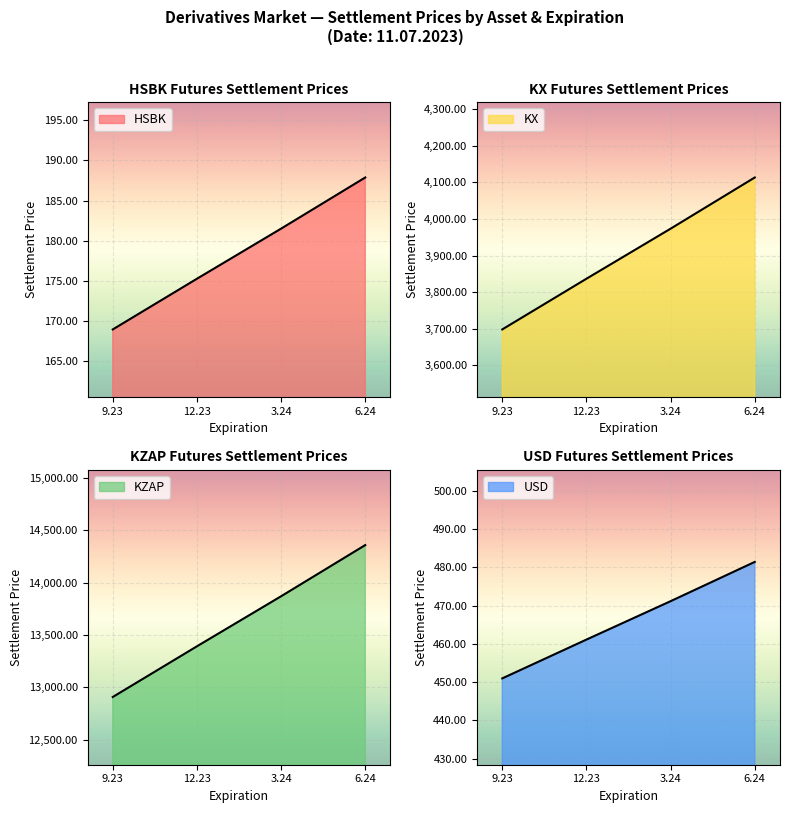

Which series has the largest total across all categories?

KZAP